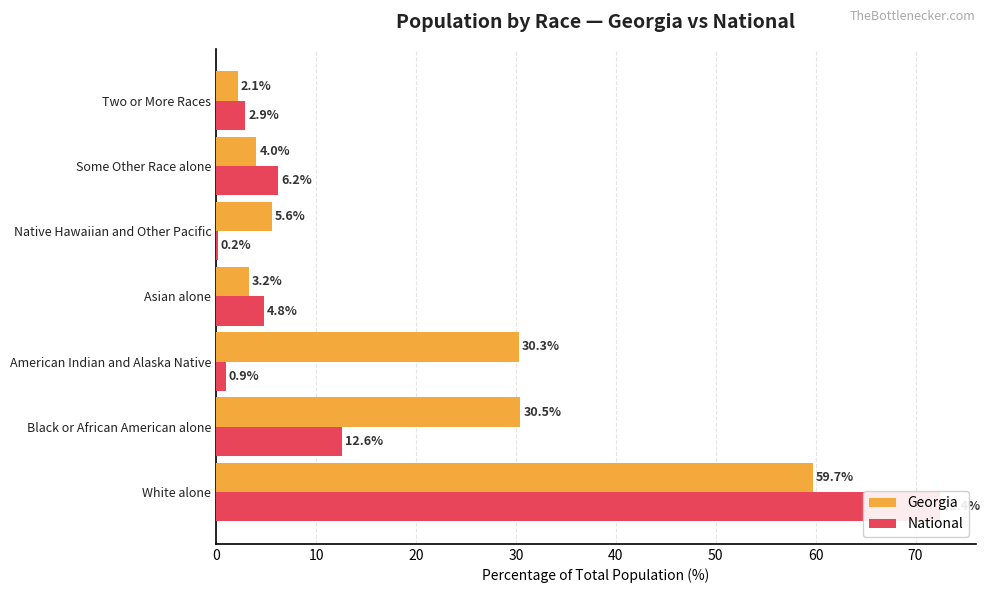

Reading left to right, what are all the values shown in this chart?

Georgia: 59.7	30.5	30.3	3.2	5.6	4.0	2.1
National: 72.4	12.6	0.9	4.8	0.2	6.2	2.9